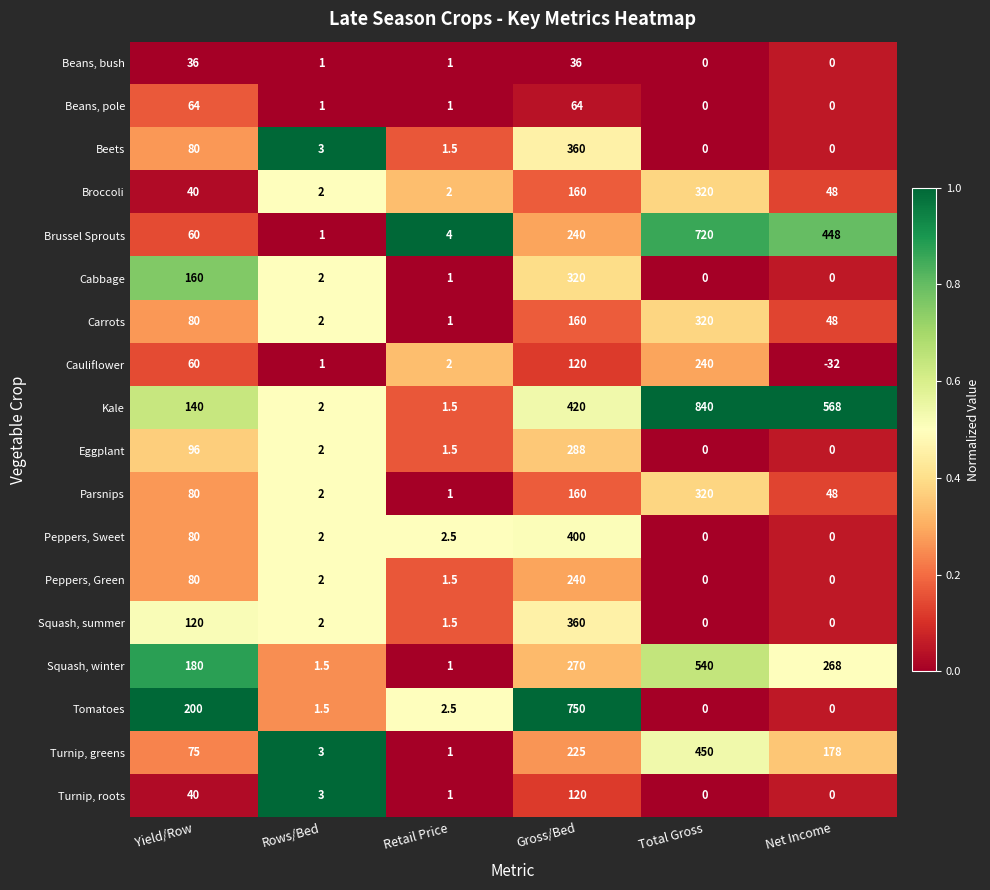

Which series has the largest total across all categories?

Kale